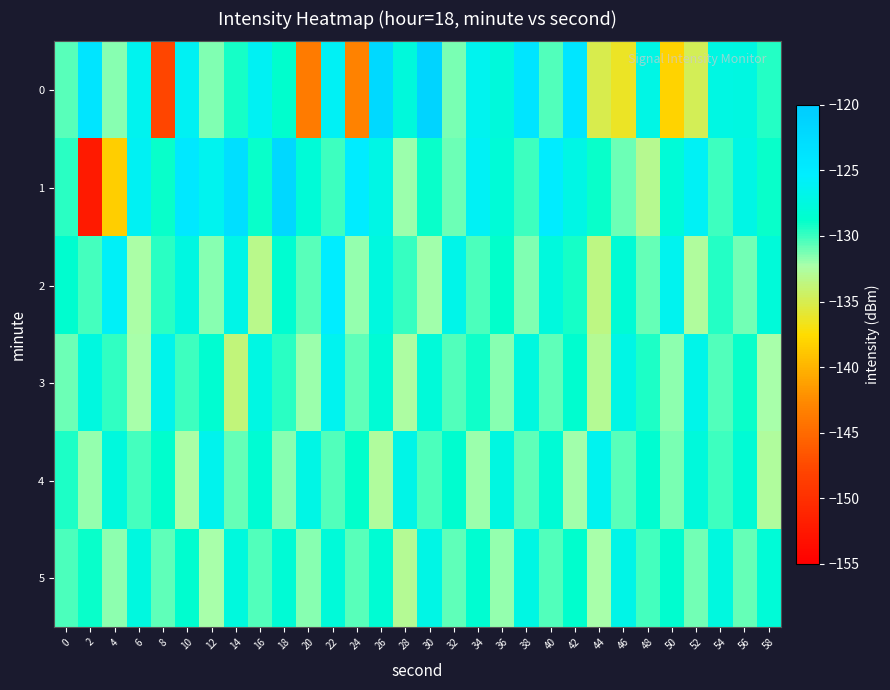

What is the total value across all series at 42?

-769.7